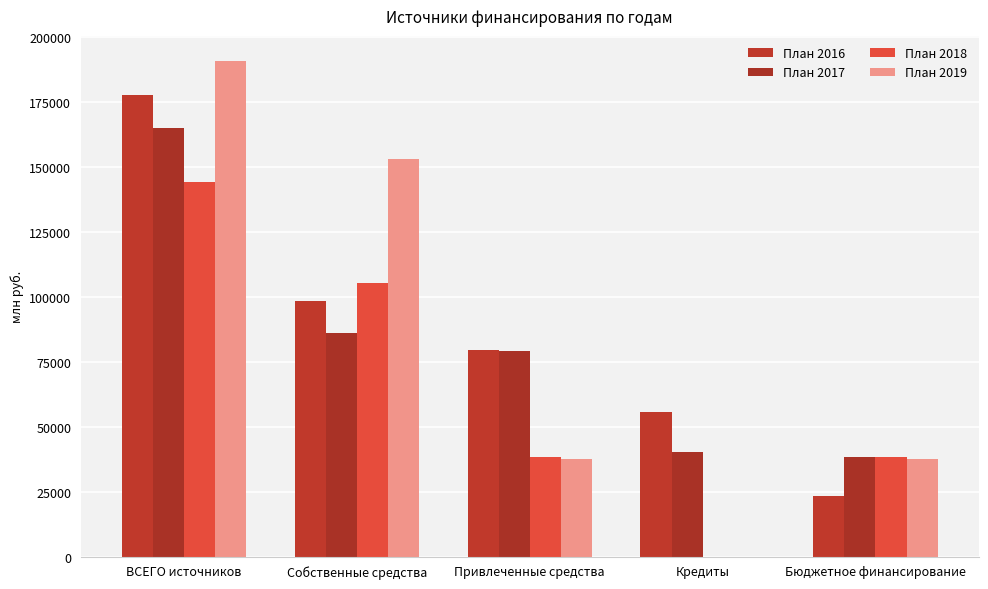

Reading left to right, what are all the values shown in this chart?

План 2016: ВСЕГО источников=177804.3	Собственные средства=98373.3	Привлеченные средства=79431.1	Кредиты=55900.9	Бюджетное финансирование=23530.1
План 2017: ВСЕГО источников=165103.2	Собственные средства=86029.1	Привлеченные средства=79074.2	Кредиты=40560.2	Бюджетное финансирование=38514.0
План 2018: ВСЕГО источников=144082.3	Собственные средства=105465.3	Привлеченные средства=38617.0	Кредиты=0.0	Бюджетное финансирование=38617.0
План 2019: ВСЕГО источников=190896.9	Собственные средства=153072.9	Привлеченные средства=37824.0	Кредиты=0.0	Бюджетное финансирование=37824.0